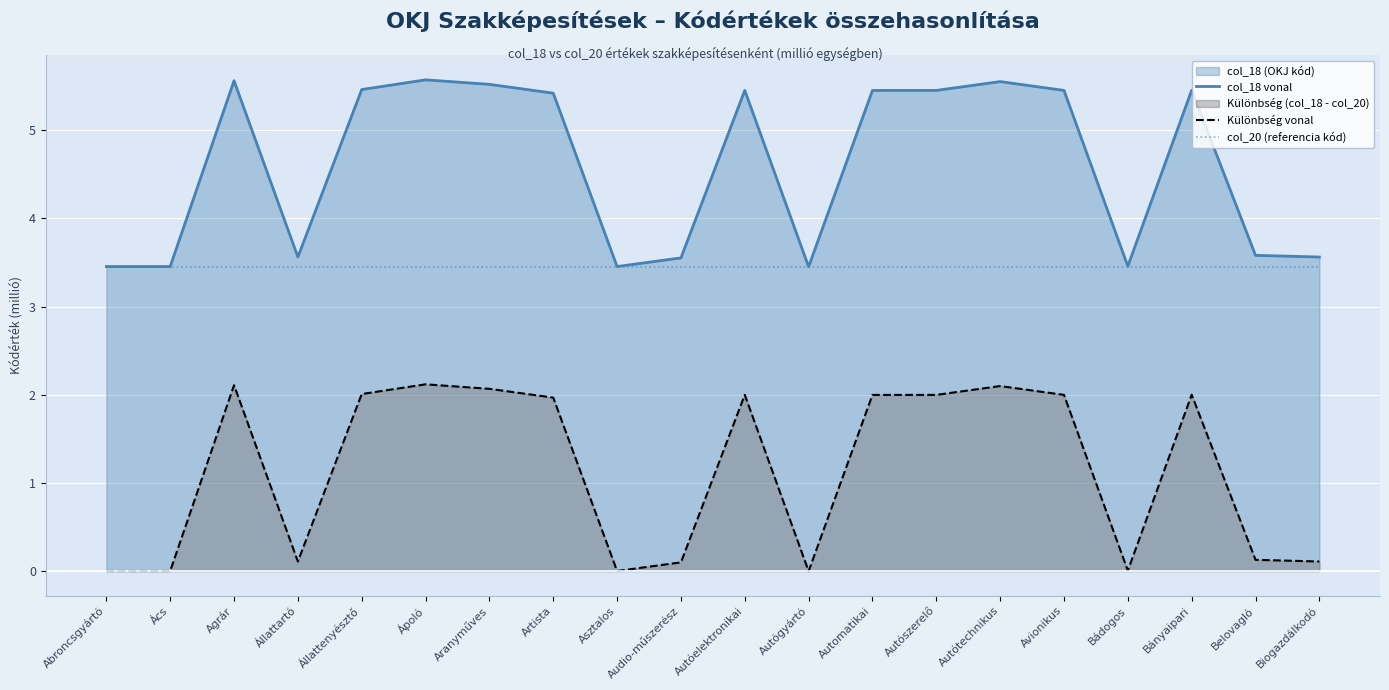

Reading right to left, extract all data points from this chart.

col_18 vonal: 3.6	3.6	5.5	3.5	5.5	5.6	5.5	5.5	3.5	5.5	3.6	3.5	5.4	5.5	5.6	5.5	3.6	5.6	3.5	3.5
Különbség vonal: 0.1	0.1	2.0	0.0	2.0	2.1	2.0	2.0	-0.0	2.0	0.1	0.0	2.0	2.1	2.1	2.0	0.1	2.1	0.0	0.0
col_20 (referencia kód): 3.5	3.5	3.5	3.5	3.5	3.5	3.5	3.5	3.5	3.5	3.5	3.5	3.5	3.5	3.5	3.5	3.5	3.5	3.5	3.5